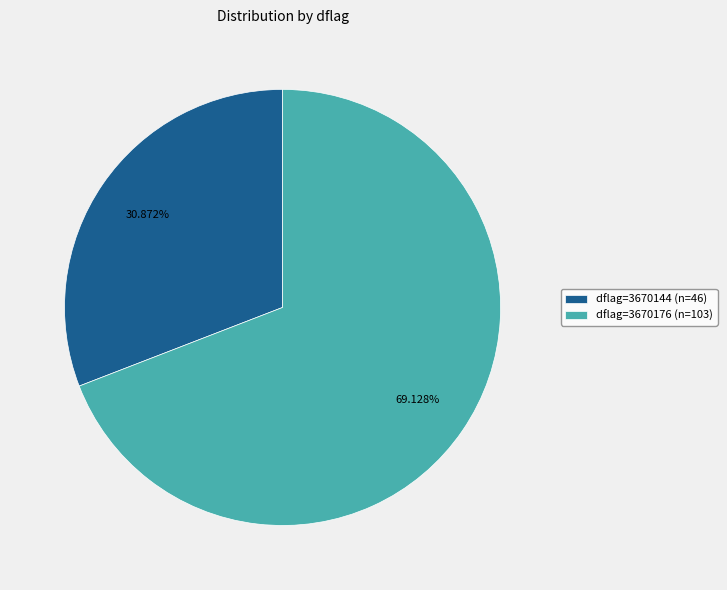

Which category has the smallest portion of the pie?

dflag=3670144 (n=46)